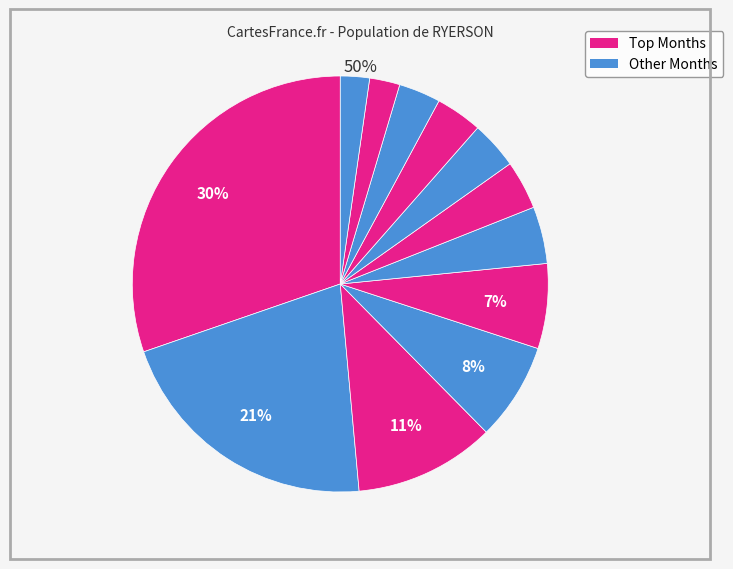

To the nearest percent, what is the average slice percentage?

8%